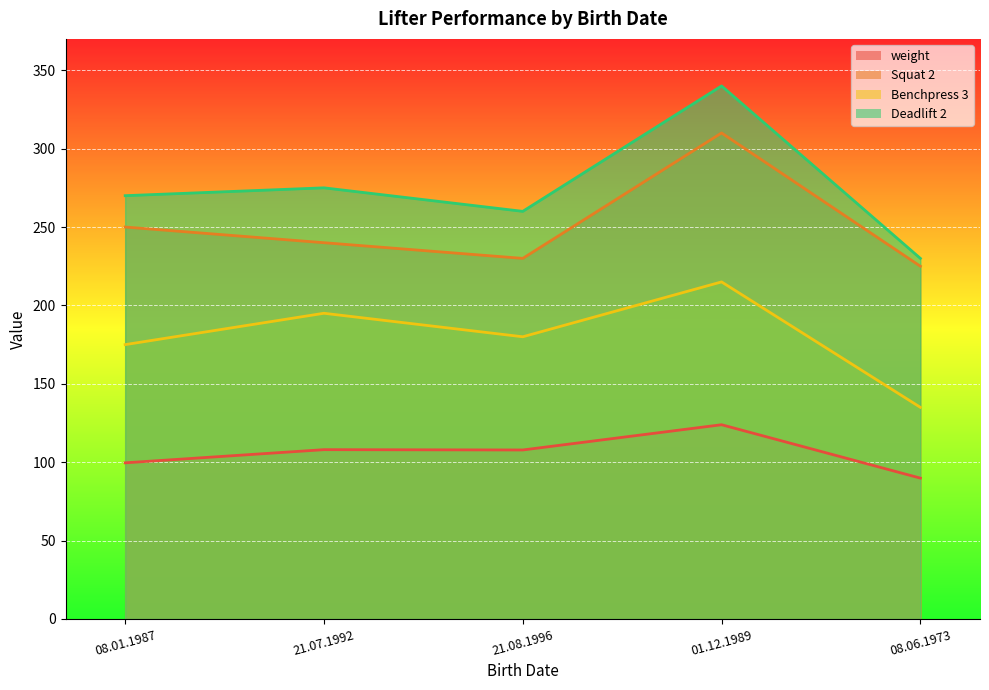

How many data points in Benchpress 3 are above 180?

2